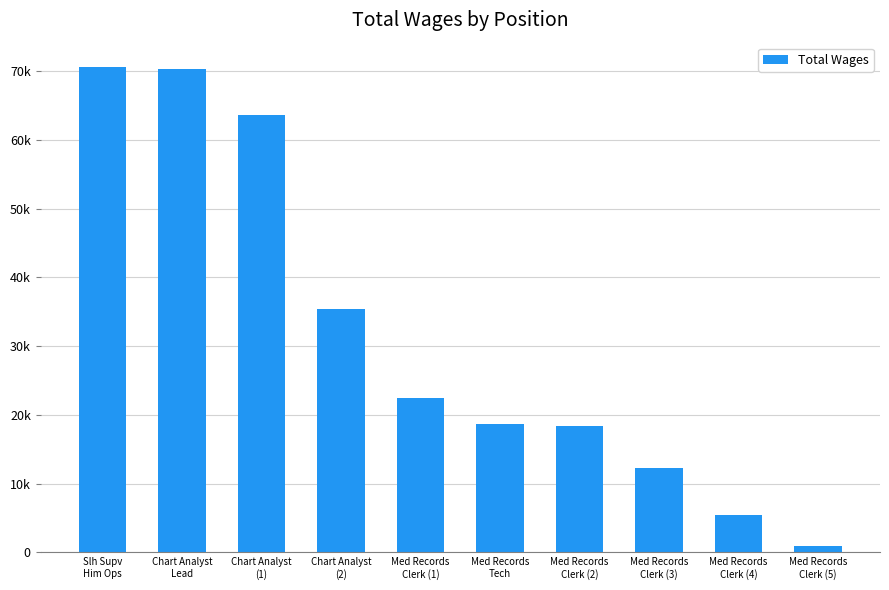

How many bars are there in total?

10